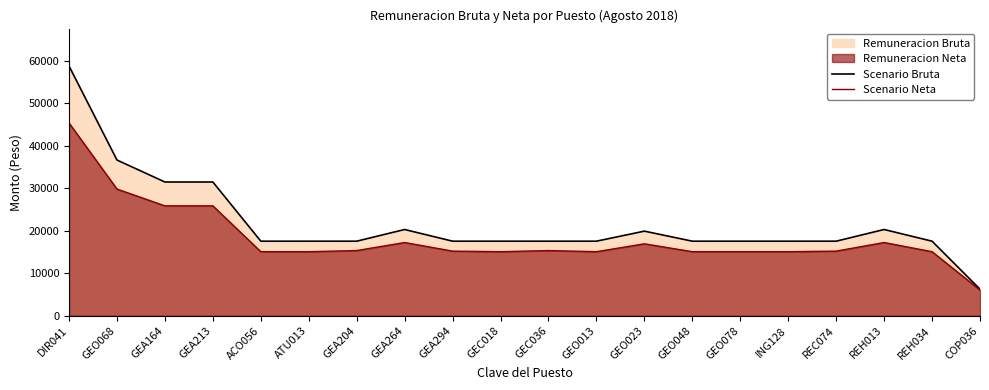

What is the maximum value shown in the chart?

58760.2